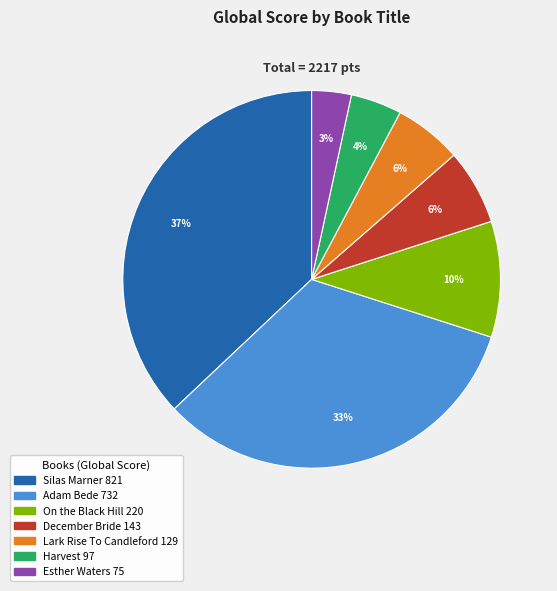

To the nearest percent, what is the average slice percentage?

14%